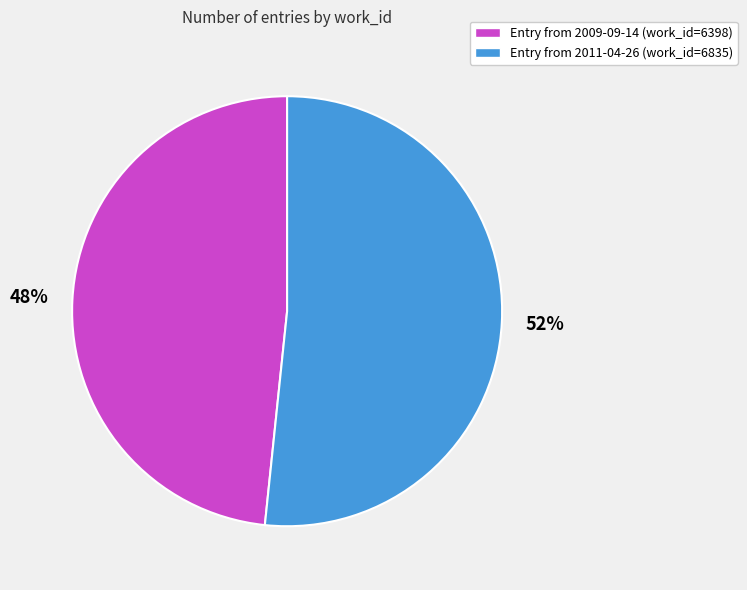

To the nearest percent, what is the average slice percentage?

50%